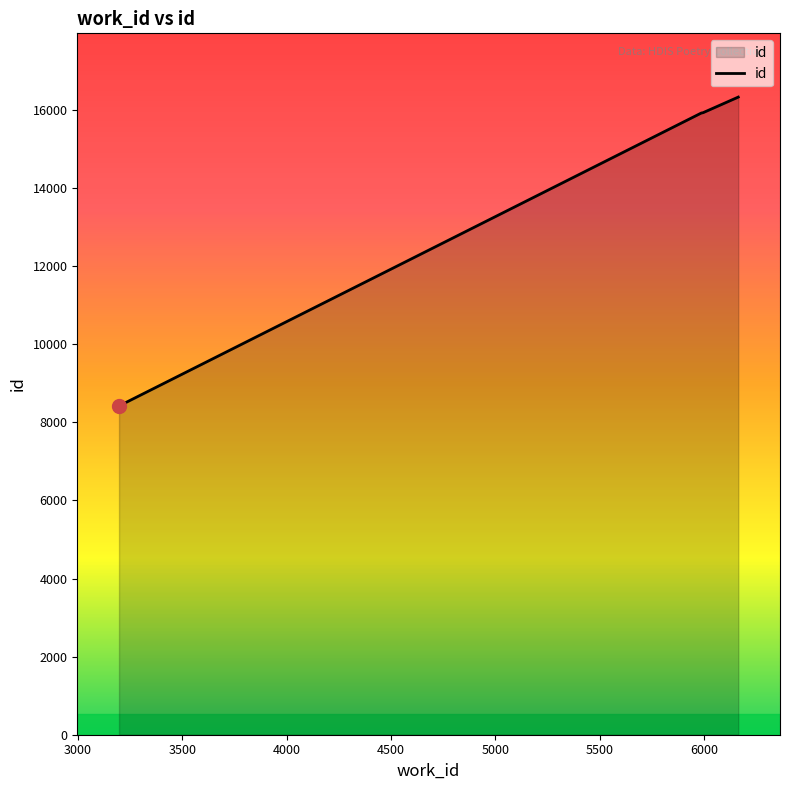

Does the chart have visible grid lines?

No